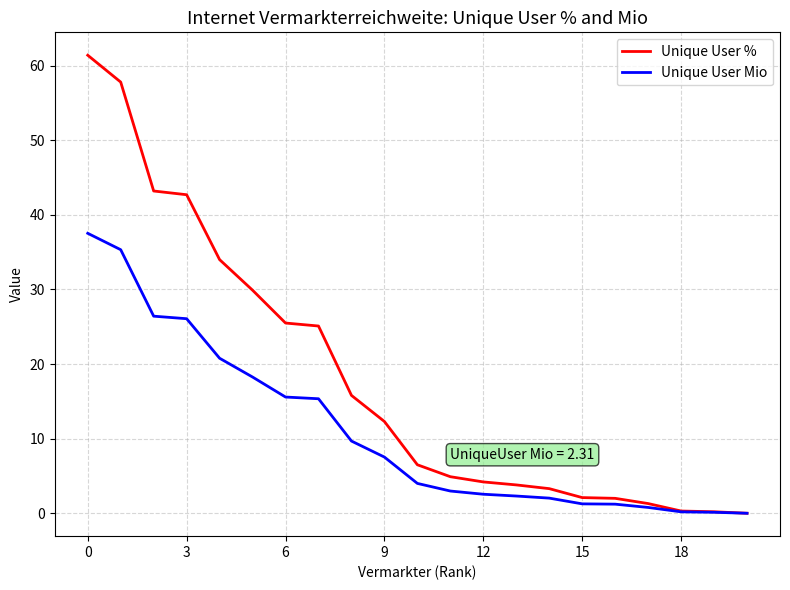

Rank the series by their maximum value, from highest to lowest.

Unique User %, Unique User Mio